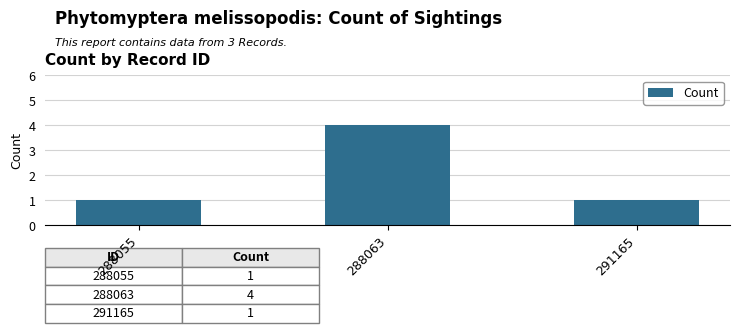

What is the smallest value displayed?

1